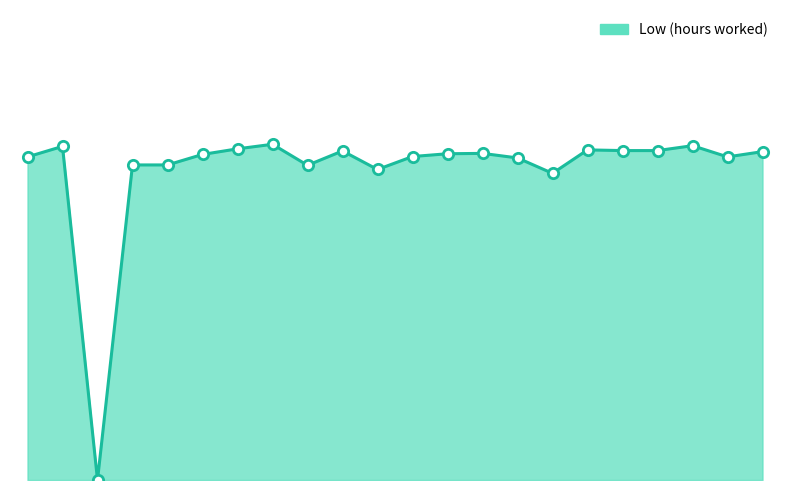

Approximately how many times larger is the value at 14 compared to 18?

1.0